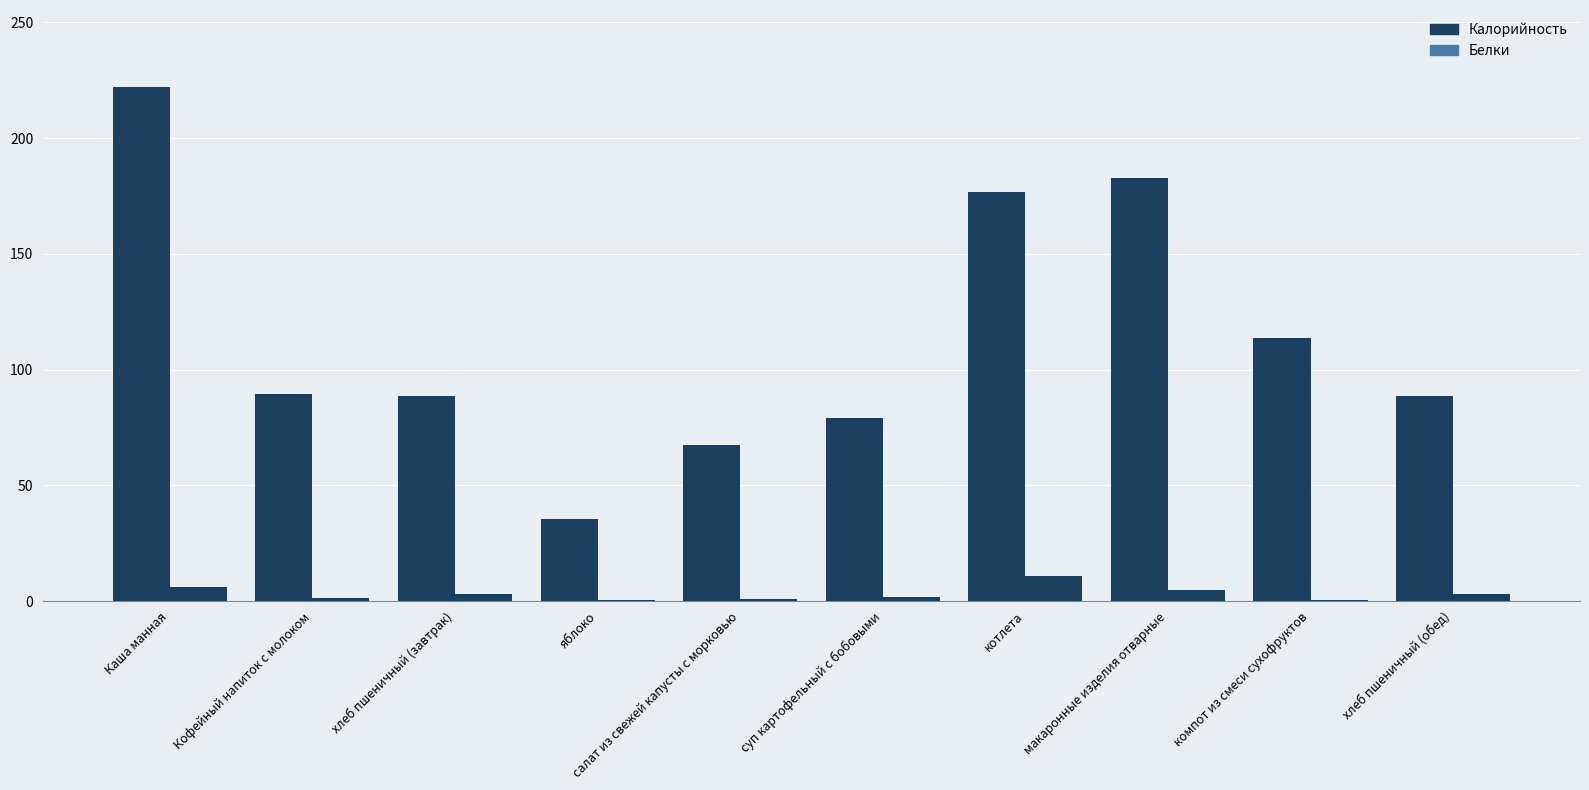

What is the minimum value shown in the chart?

0.3